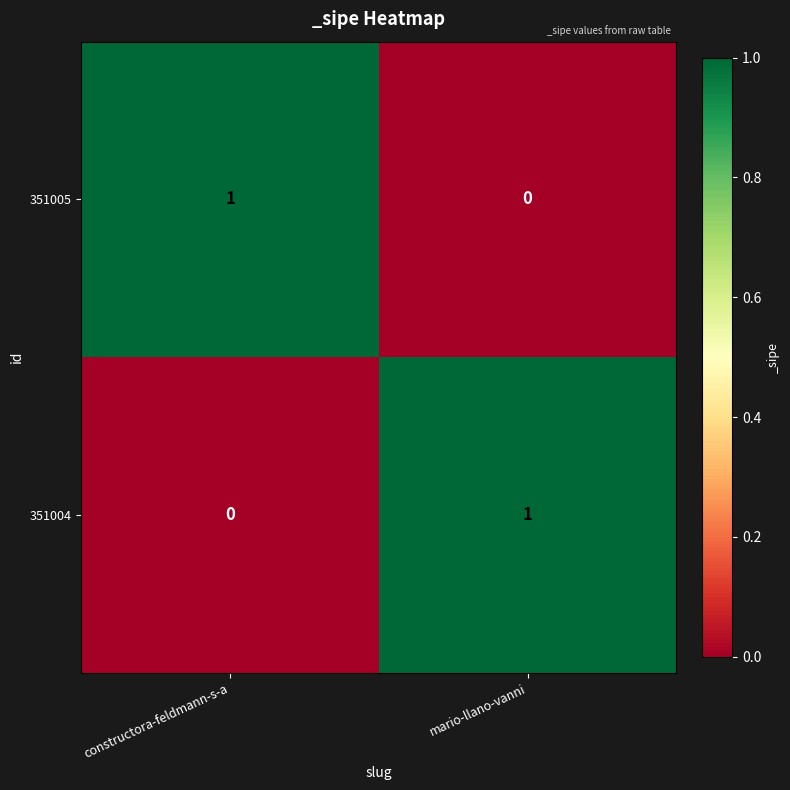

True or false: 351005 has a value of 1 at constructora-feldmann-s-a.

True